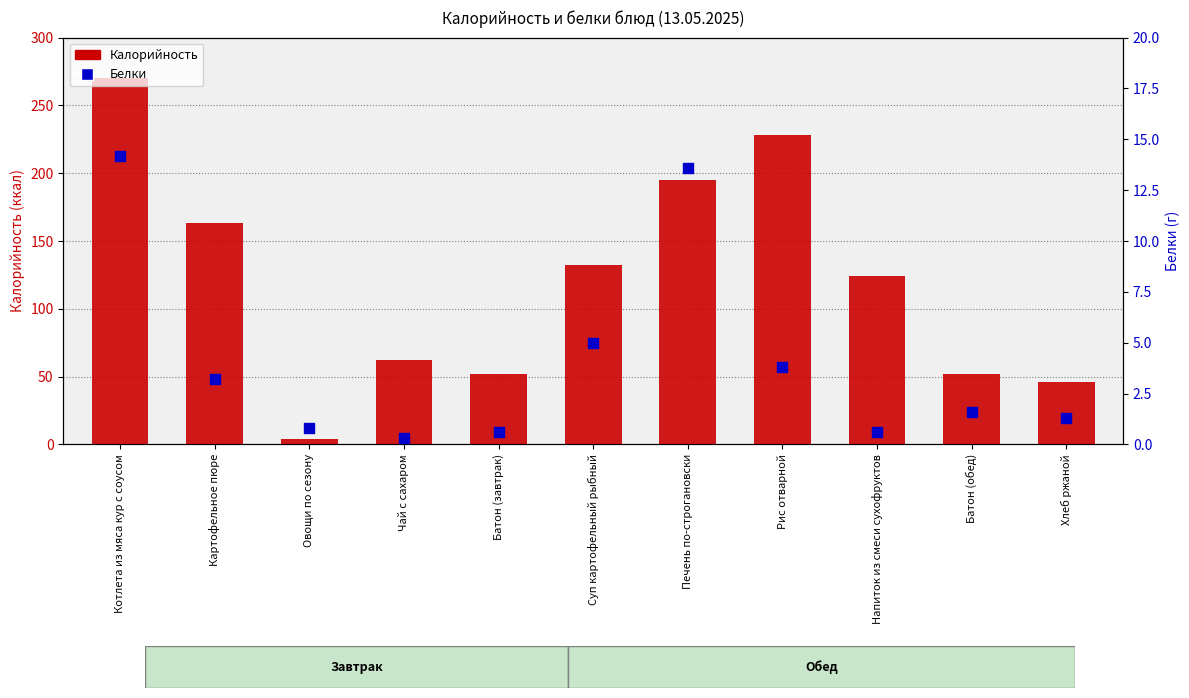

Which series has the widest spread of Y values?

Калорийность